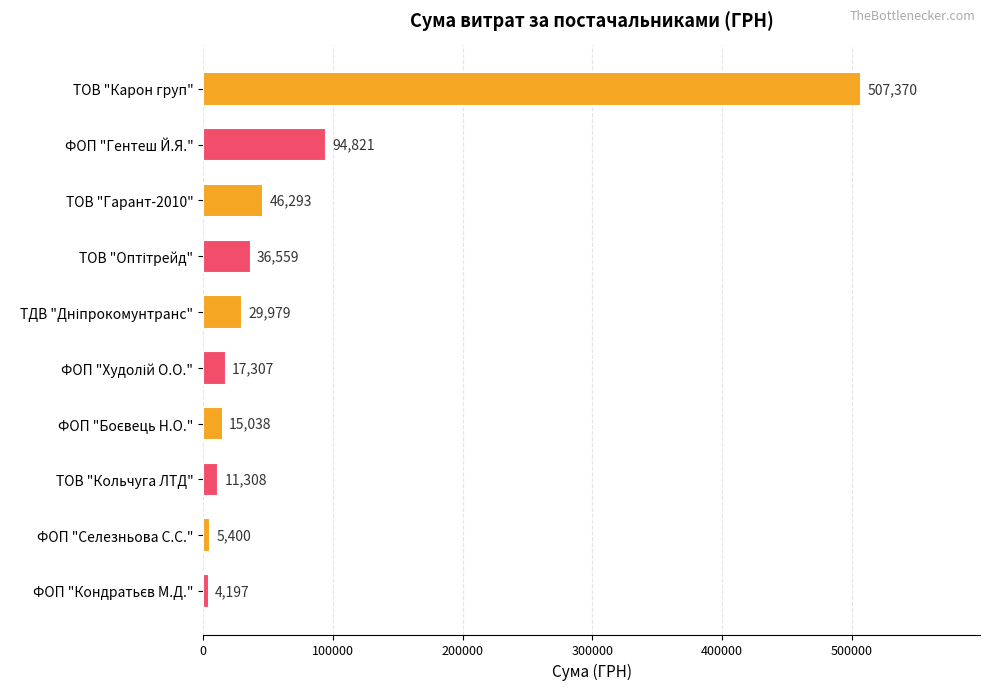

What is the greatest value displayed?

507370.3